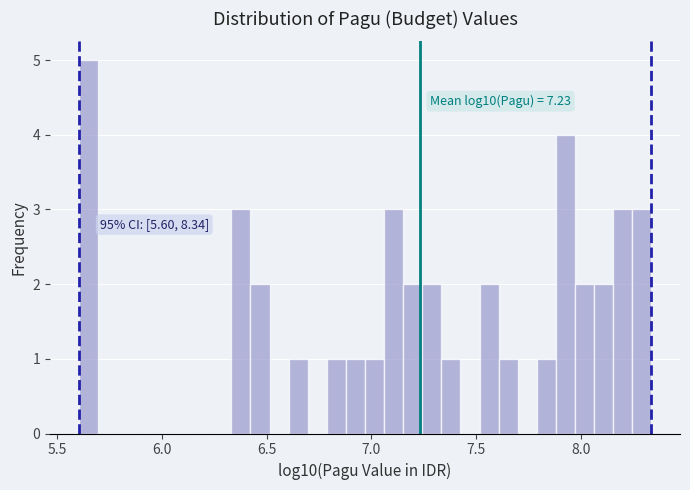

Read against the x-axis, roughly where is the centre of the tallest bar?

5.65